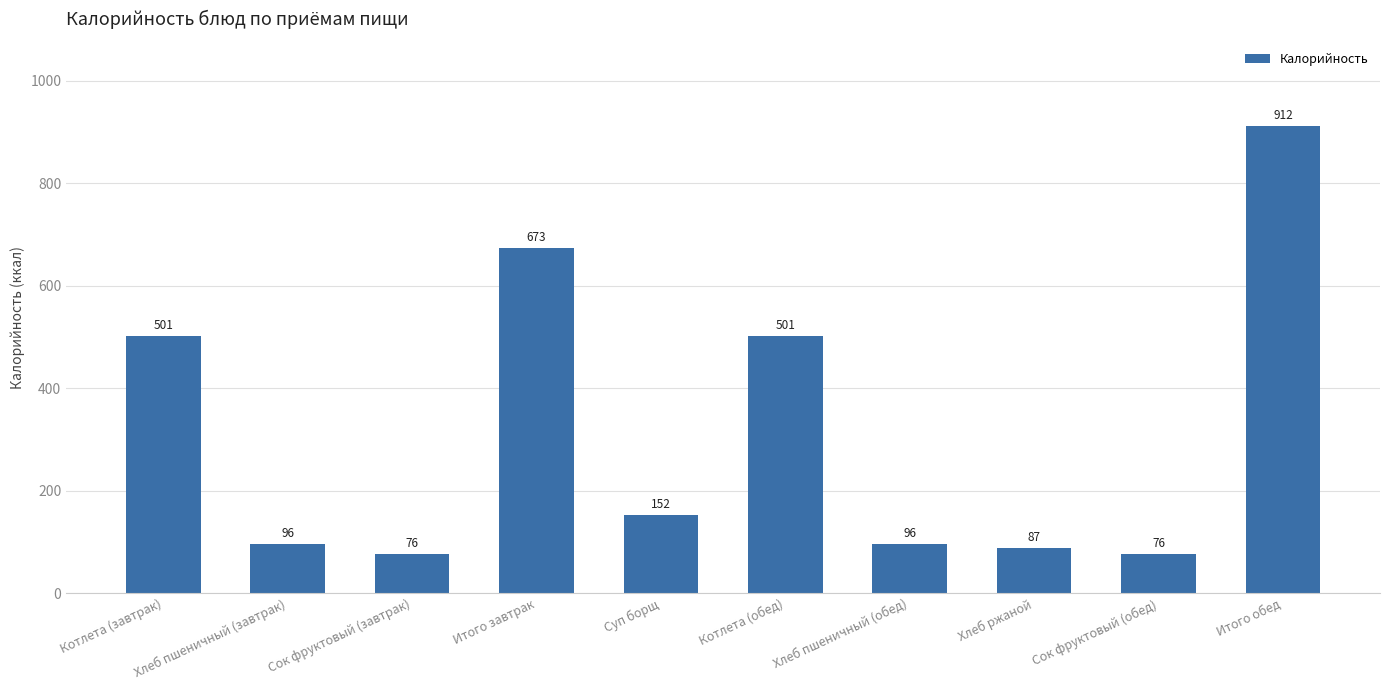

What is the sum of the values at Хлеб пшеничный (обед) and Сок фруктовый (завтрак)?

172